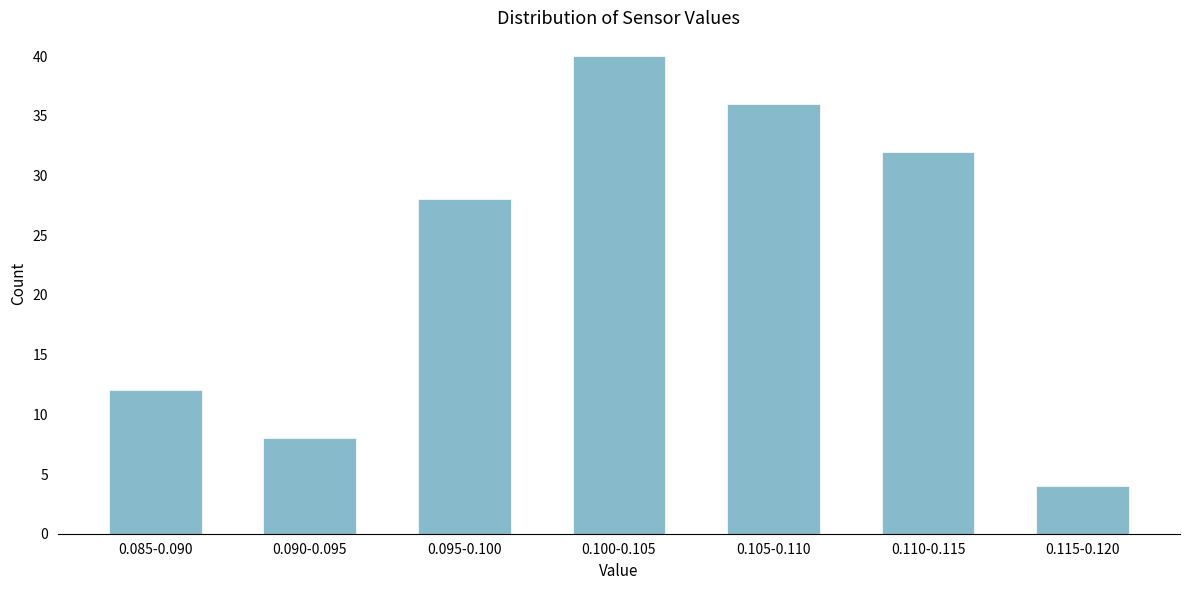

Reading right to left, extract all data points from this chart.

4	32	36	40	28	8	12